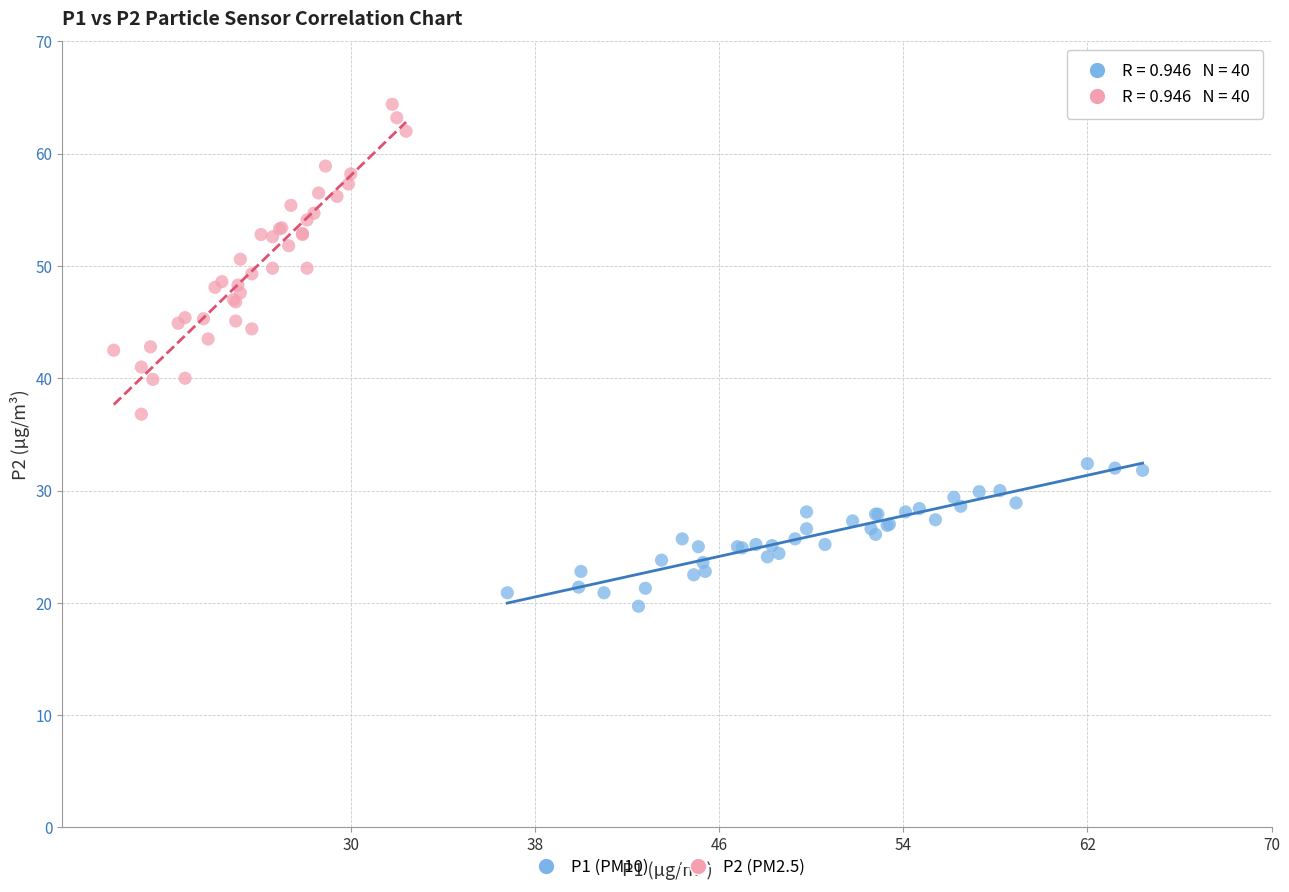

Which series reaches the maximum Y coordinate?

P2 (PM2.5)